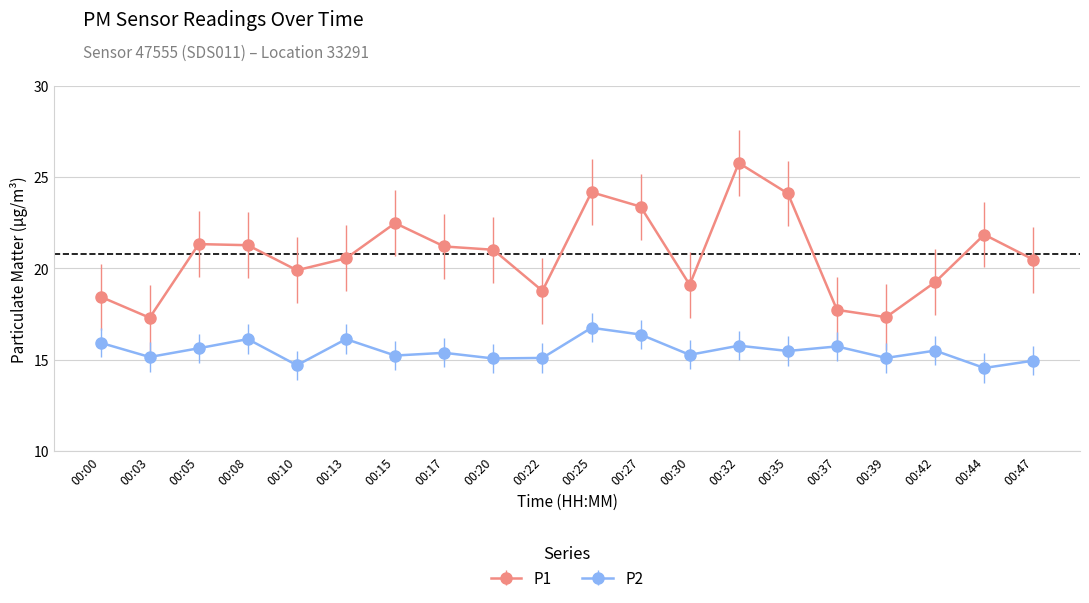

Which series has the widest spread of values?

P1